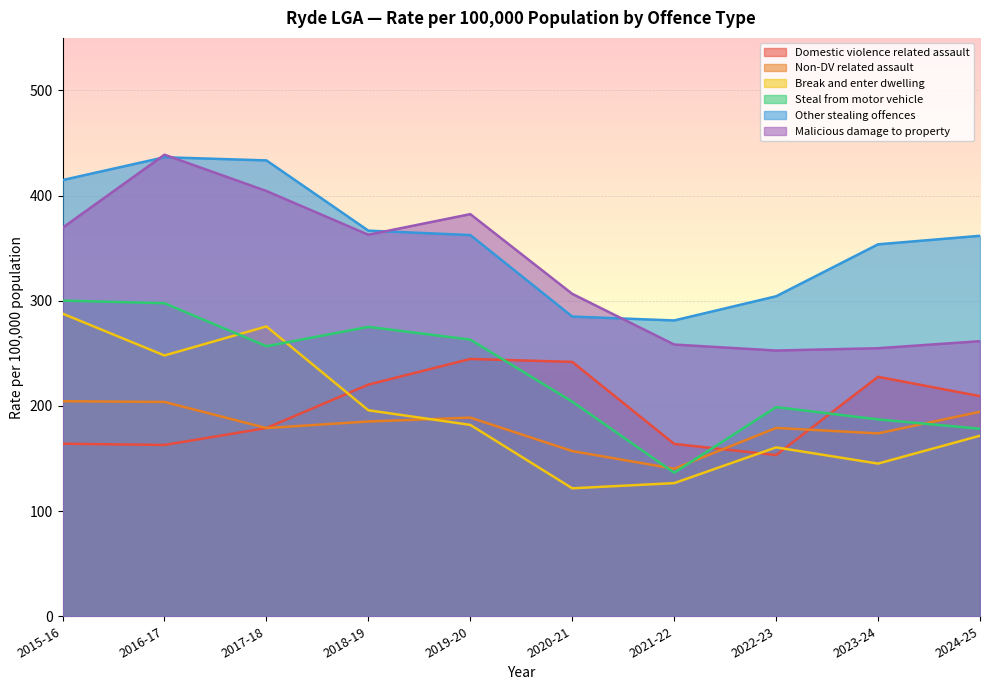

How many values in the Domestic violence related assault series exceed 209?

5